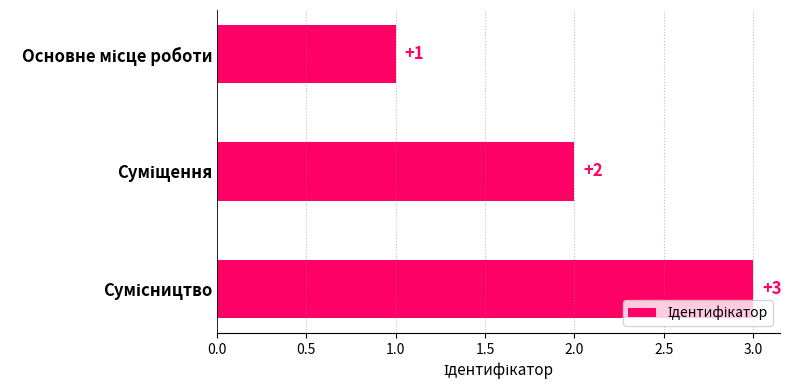

What is the sum of all values?

6